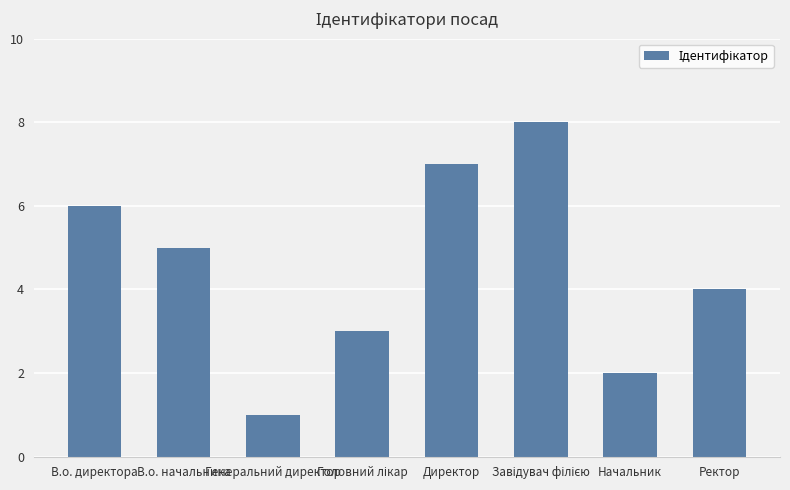

How many bars are there in total?

8